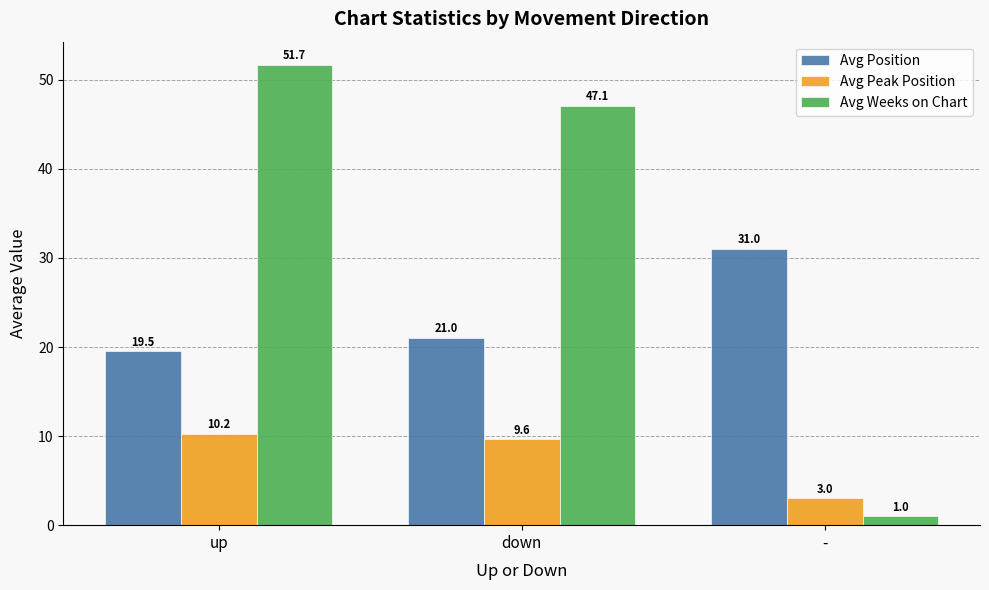

Which category has the highest value across all series?

up